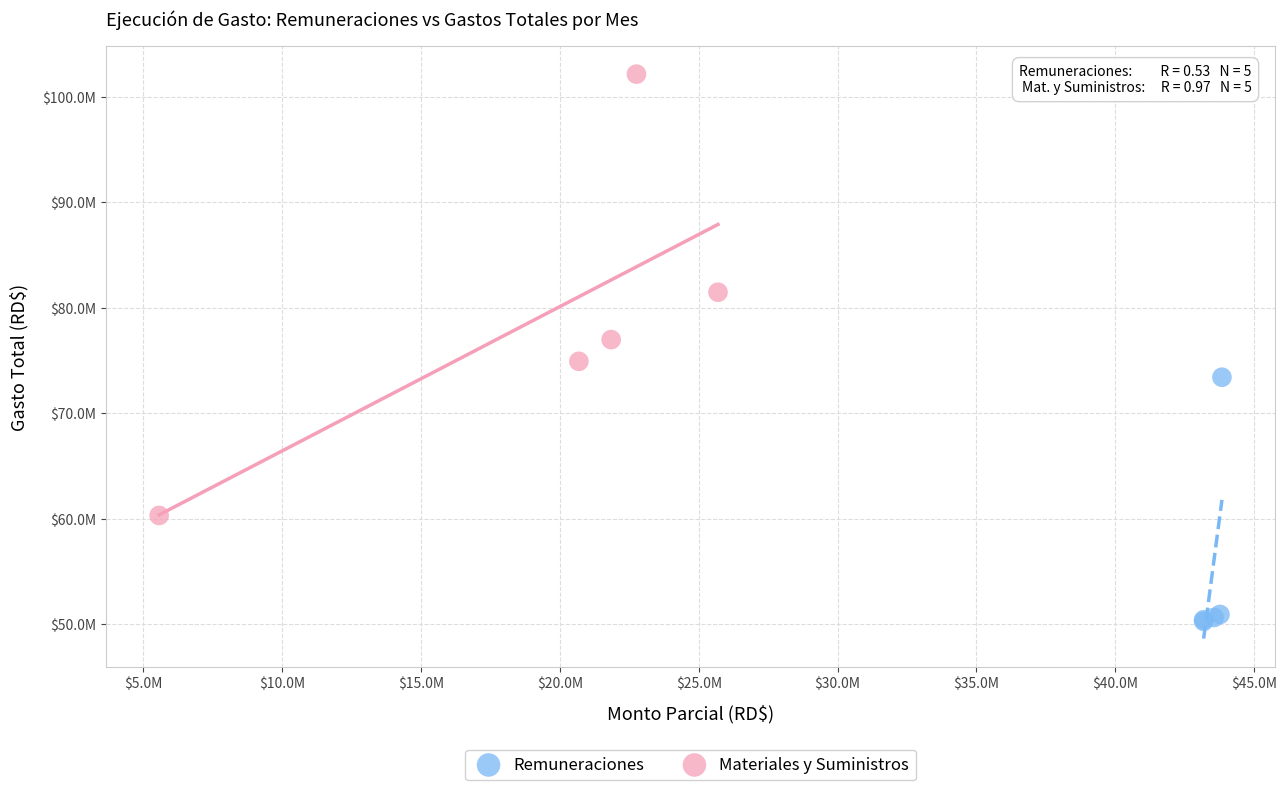

Which series reaches the minimum Y coordinate?

Remuneraciones